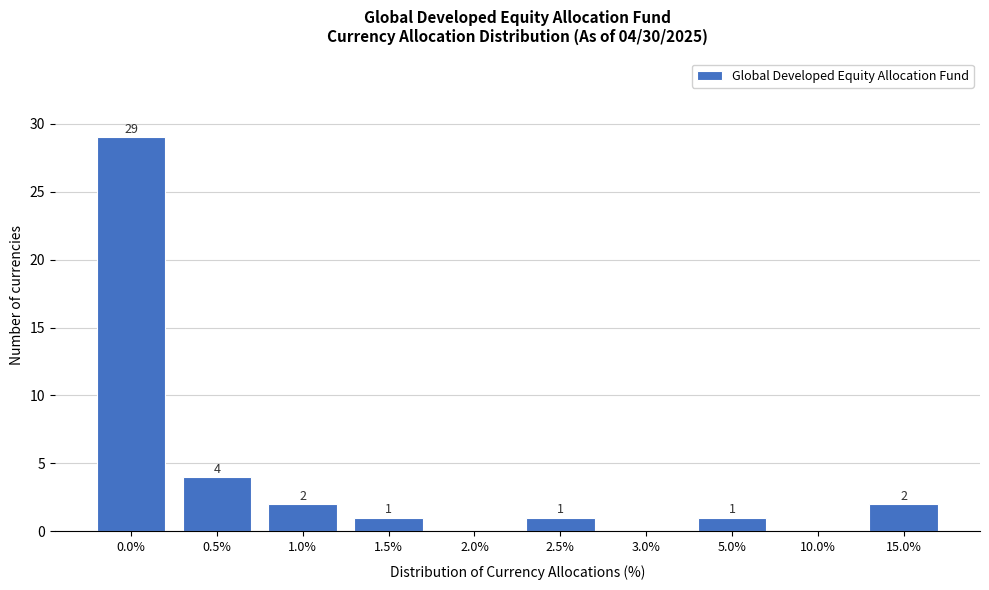

Reading left to right, list all the values displayed in this chart.

0.0%=29	0.5%=4	1.0%=2	1.5%=1	2.0%=0	2.5%=1	3.0%=0	5.0%=1	10.0%=0	15.0%=2